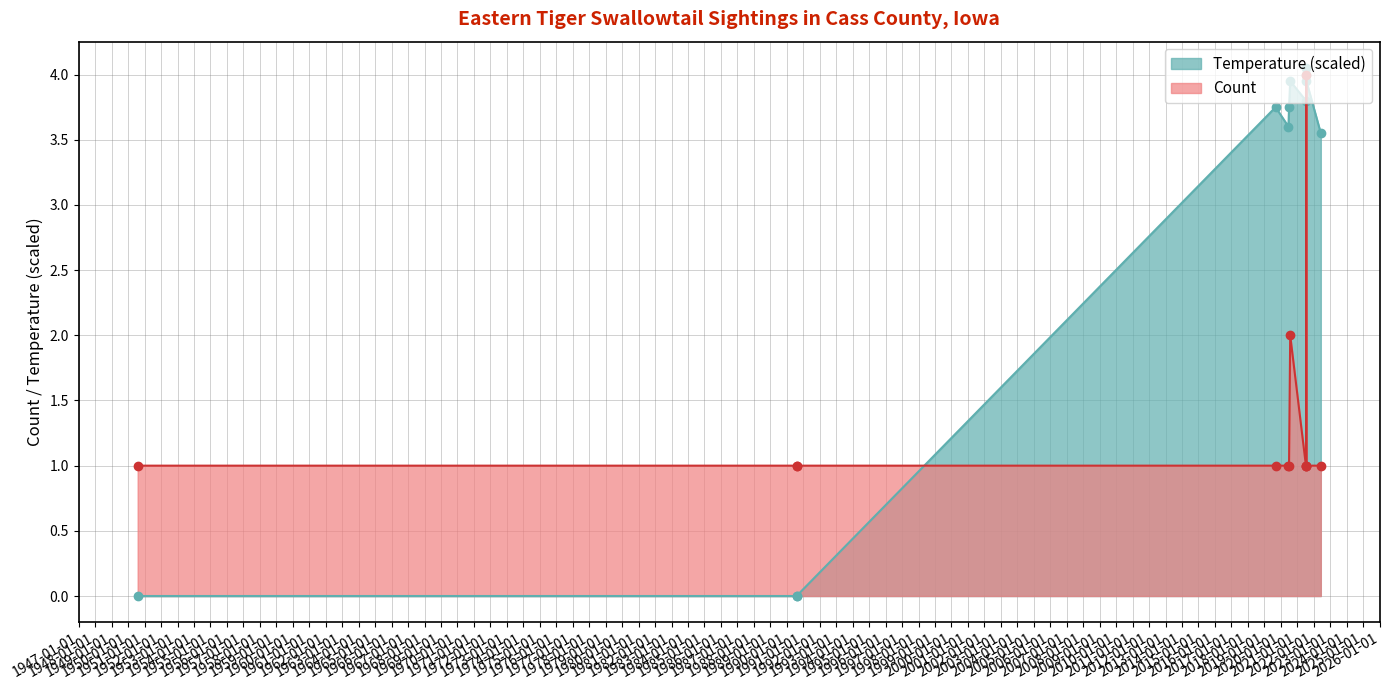

At which label does Count reach its minimum?

1950-08-01